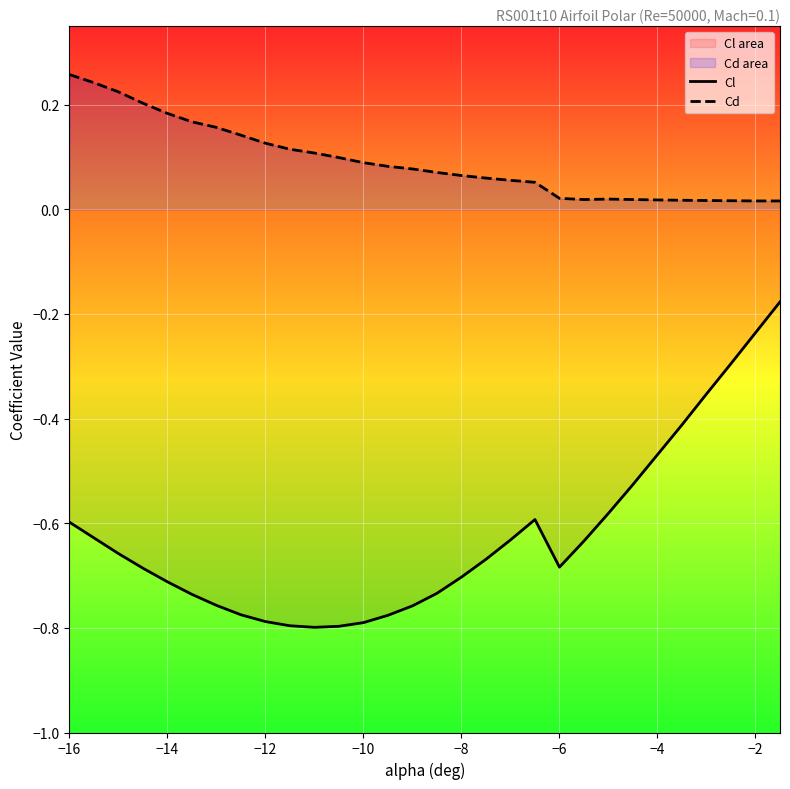

Reading right to left, extract all data points from this chart.

Cl: -0.2	-0.2	-0.3	-0.4	-0.4	-0.5	-0.5	-0.6	-0.6	-0.7	-0.6	-0.6	-0.7	-0.7	-0.7	-0.8	-0.8	-0.8	-0.8	-0.8	-0.8	-0.8	-0.8	-0.8	-0.7	-0.7	-0.7	-0.7	-0.6	-0.6
Cd: 0.0	0.0	0.0	0.0	0.0	0.0	0.0	0.0	0.0	0.0	0.1	0.1	0.1	0.1	0.1	0.1	0.1	0.1	0.1	0.1	0.1	0.1	0.1	0.2	0.2	0.2	0.2	0.2	0.2	0.3